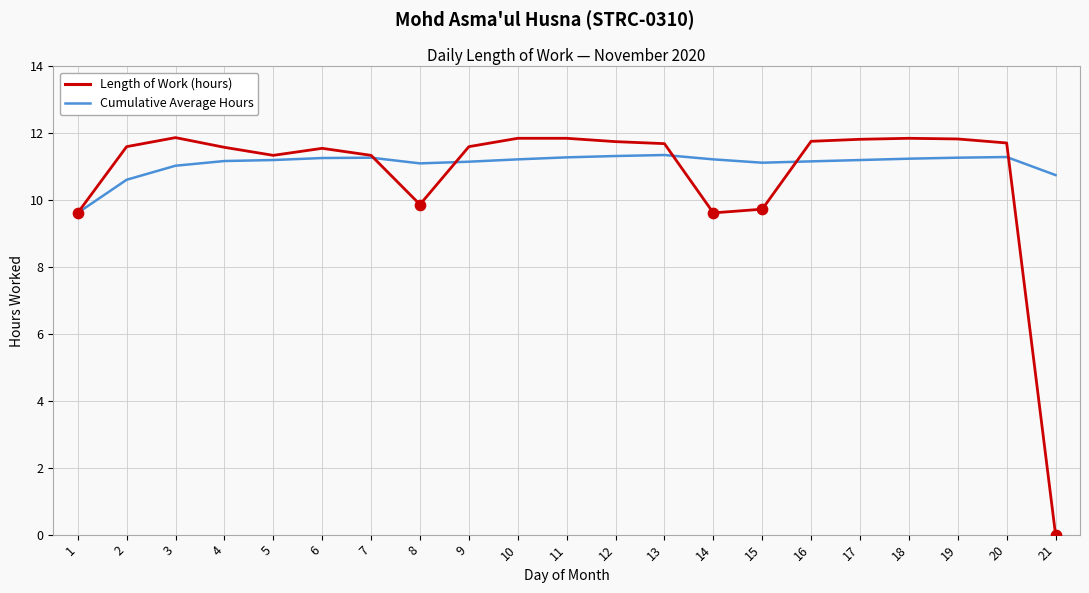

Is the value of Cumulative Average Hours at 6 greater than the value of Length of Work (hours) at 9?

No